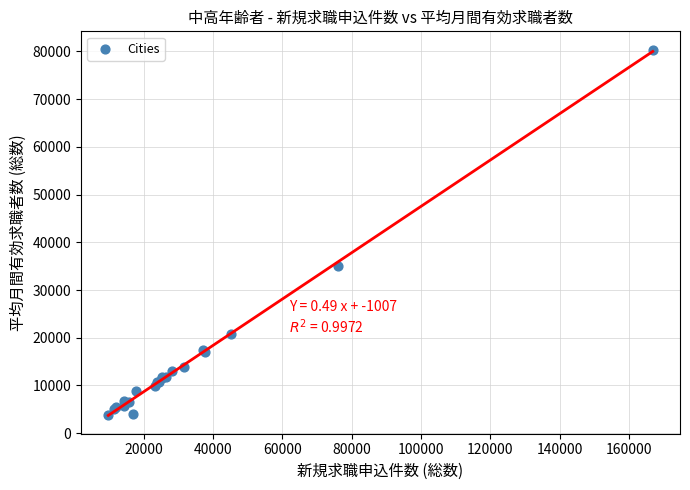

What Y value in the scatter plot is closest to 42094?

35006.8